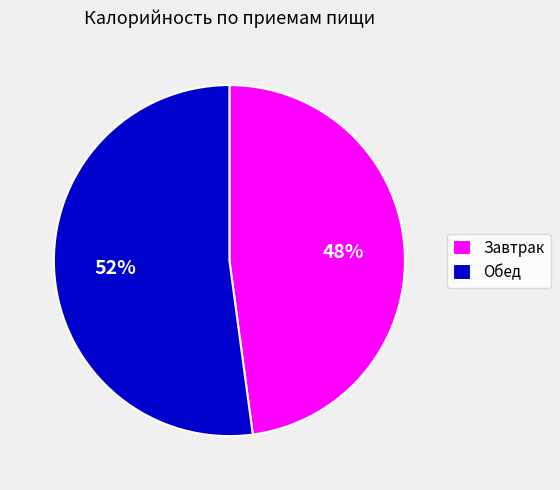

True or false: Обед accounts for 59% of the total.

False